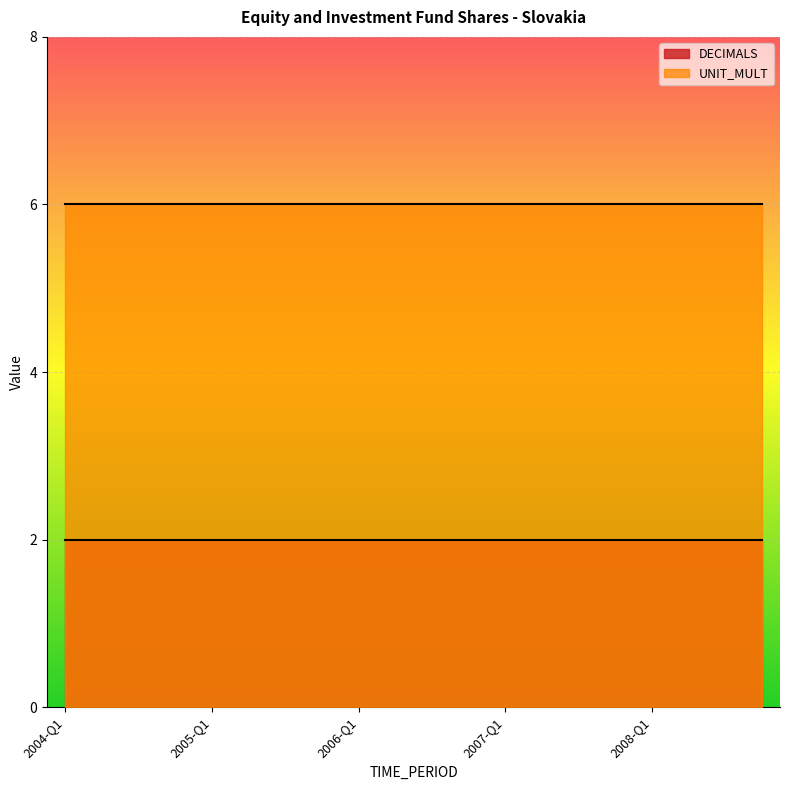

At 2007-Q4, list the series in order from smallest to largest.

DECIMALS, UNIT_MULT